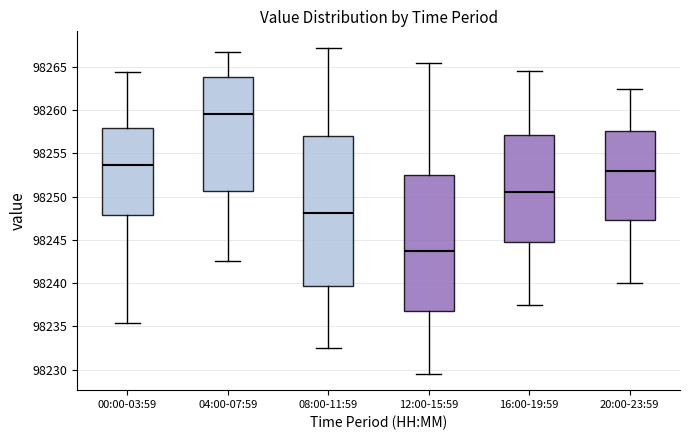

Which box's median line is the highest?

04:00-07:59